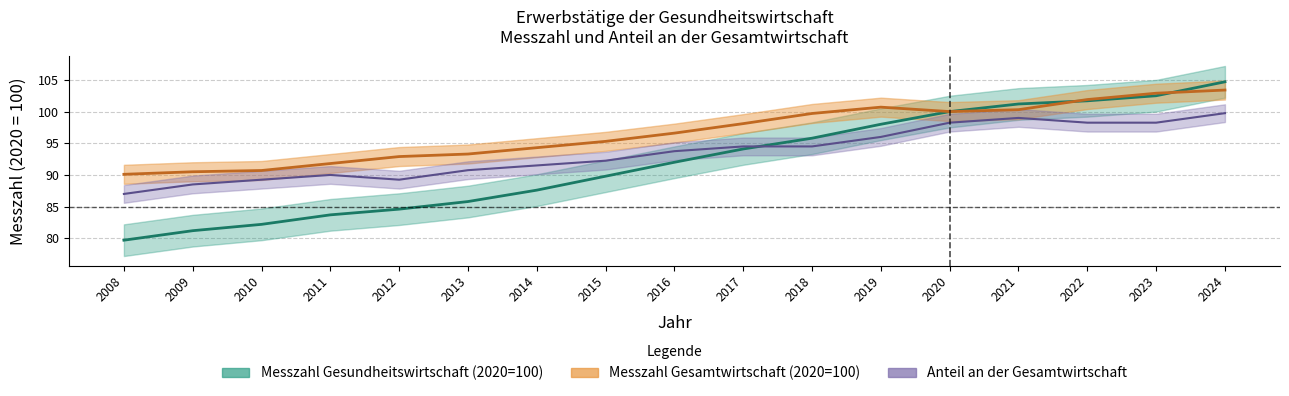

The Anteil an der Gesamtwirtschaft series shows 90.8 at 2013. True or false?

True